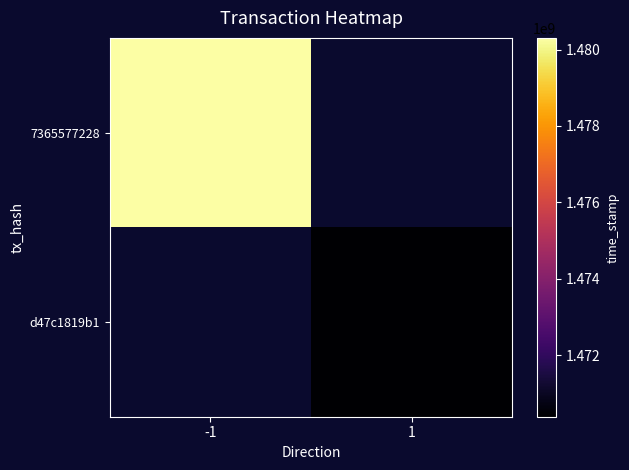

Which label corresponds to the smallest value in the chart?

1